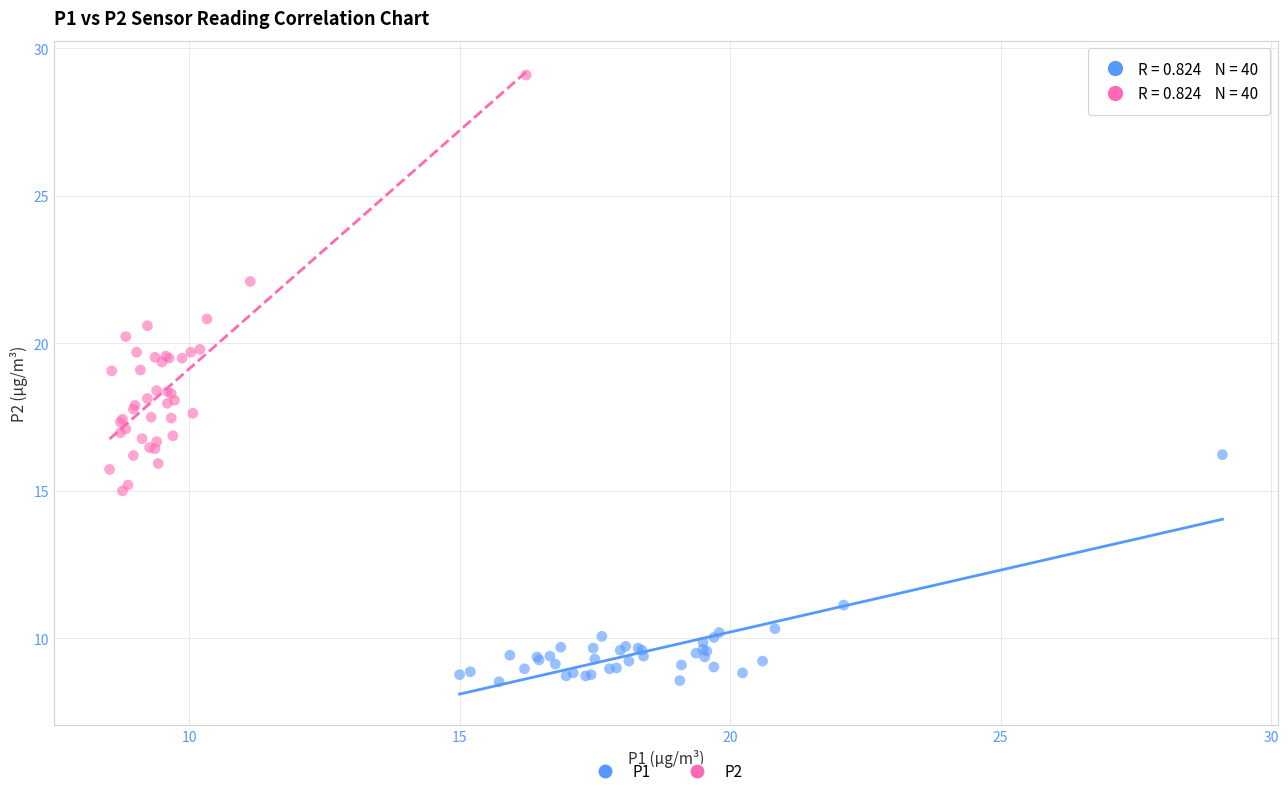

Which series has the largest Y range (max minus min)?

P2